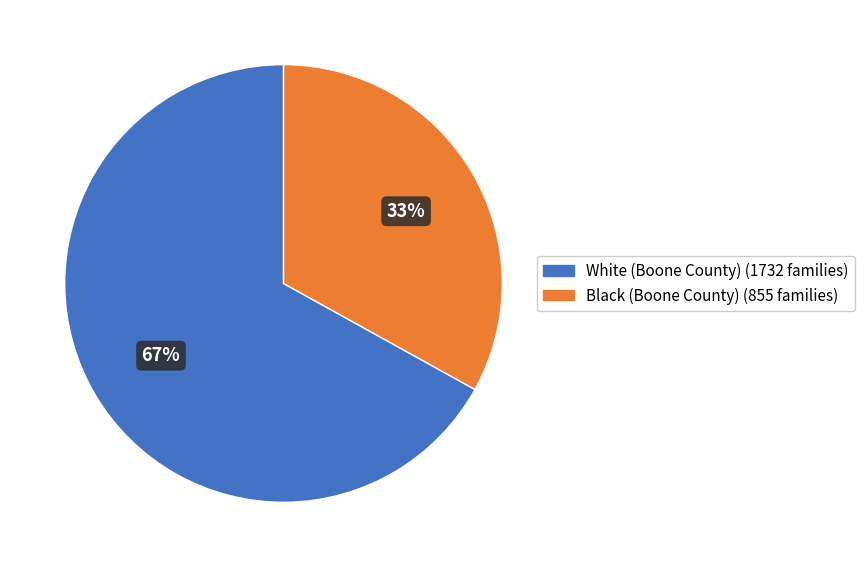

Does any single category account for the majority?

Yes